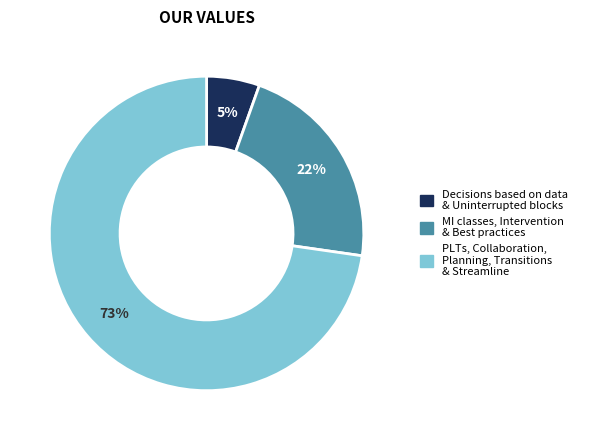

Is there any slice that represents more than half of the pie?

Yes